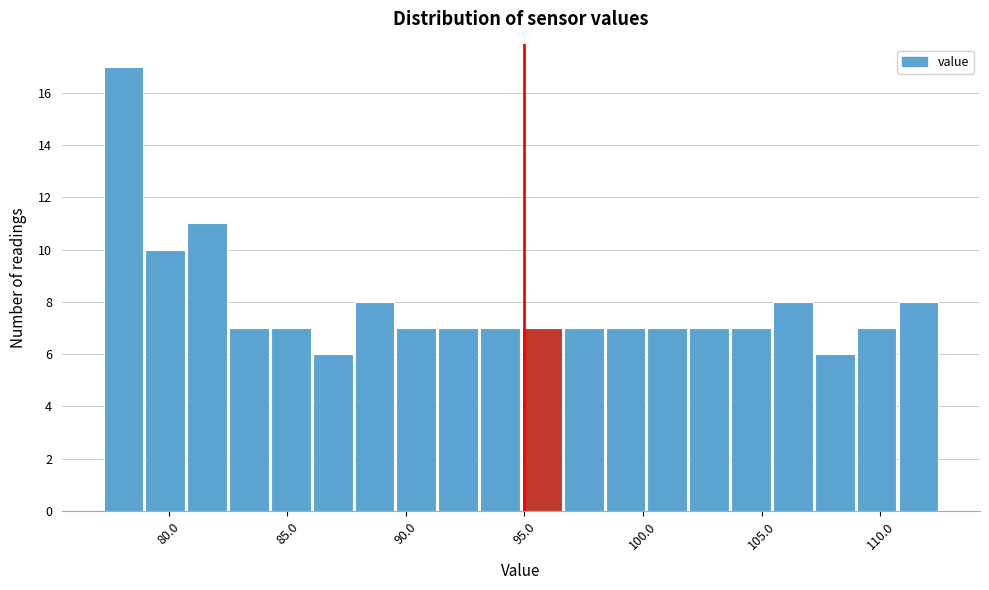

Around what value on the x-axis is the tallest bar? Give the approximate position of its centre, as read against the axis.

78.0